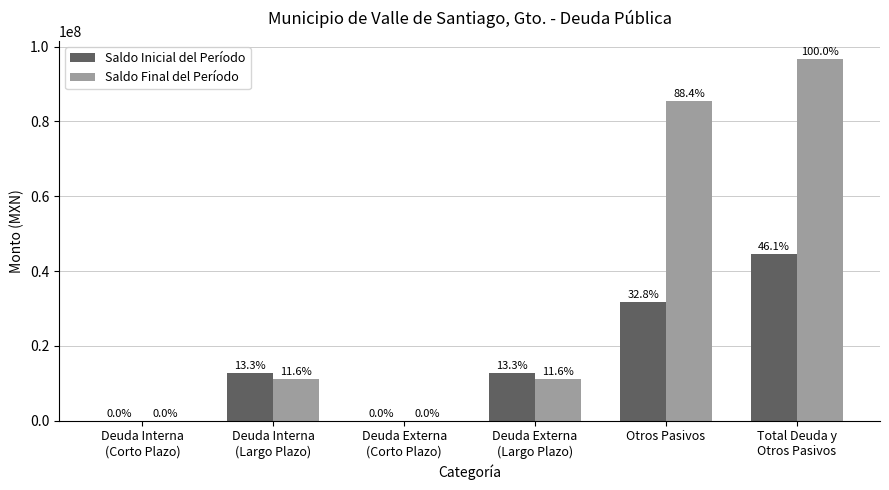

How many groups of bars are there?

6